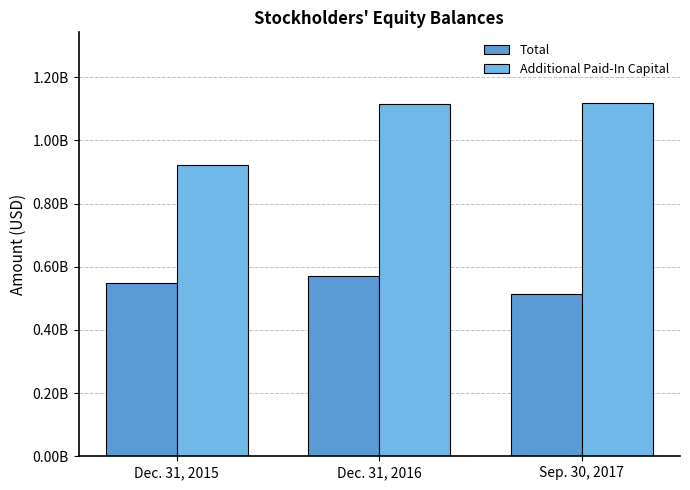

Are the bars horizontal?

No